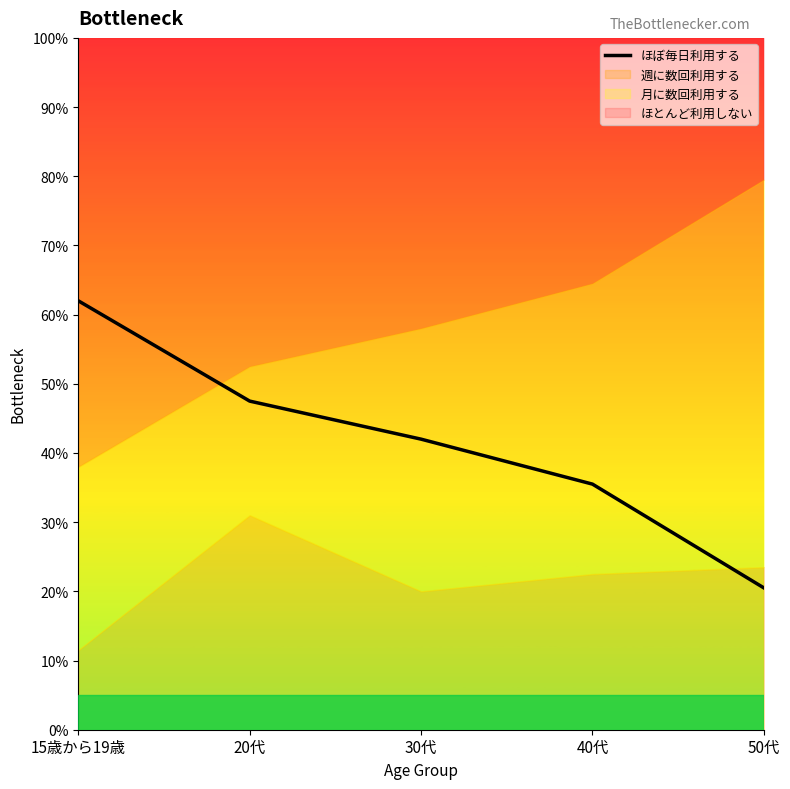

Which category has the highest value across all series?

15歳から19歳